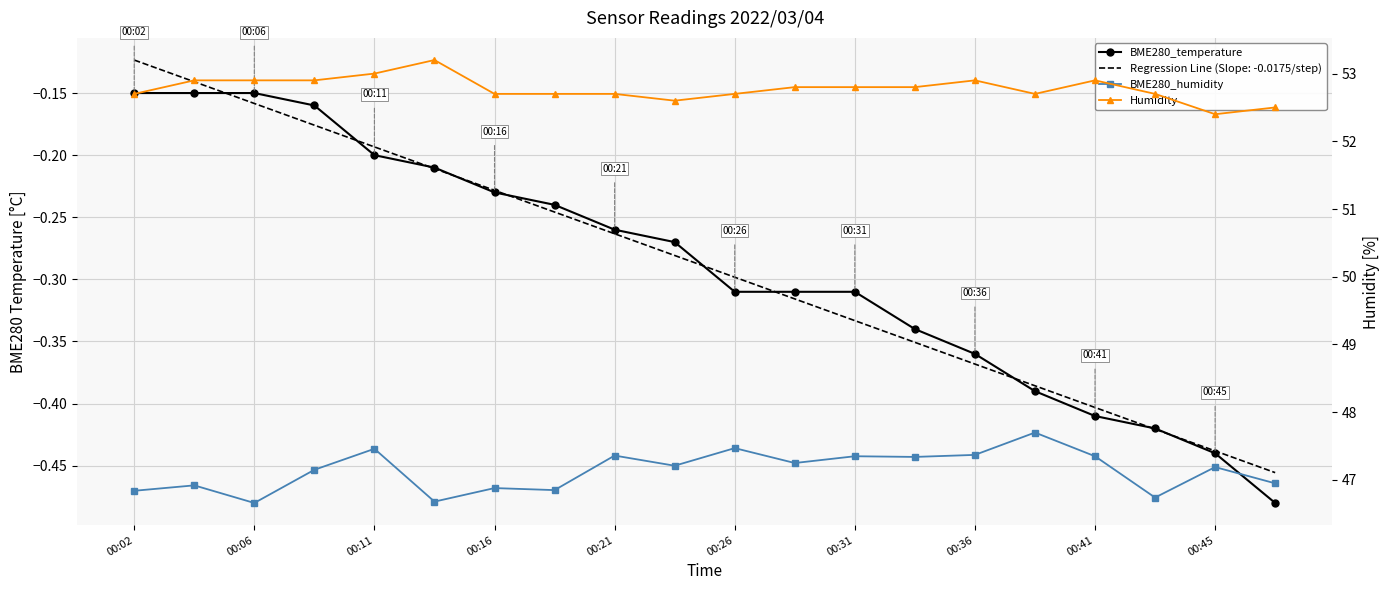

What is the sum of the BME280_temperature values at 19 and 15?

-0.9